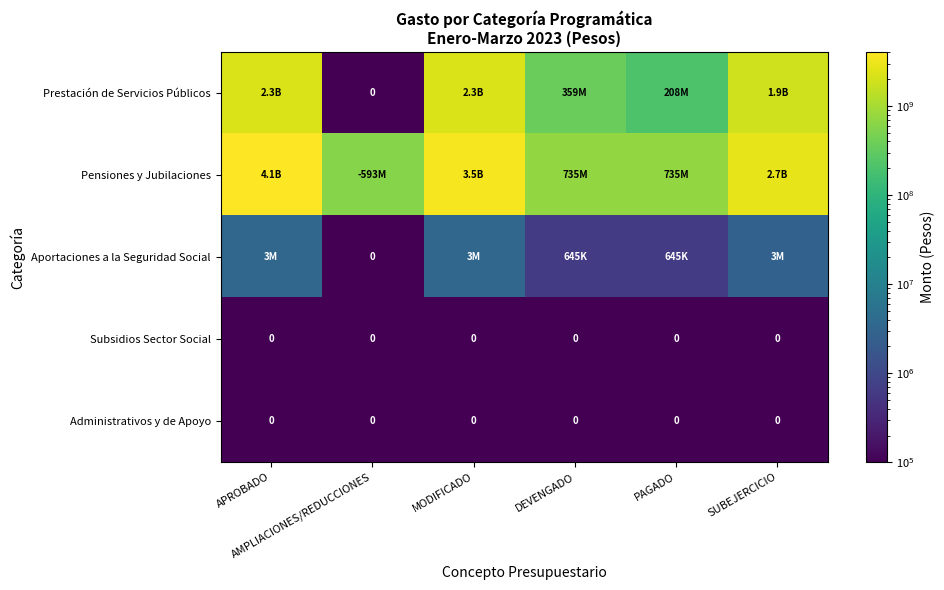

The value of Pensiones y Jubilaciones at APROBADO is 4068597169. True or false?

True